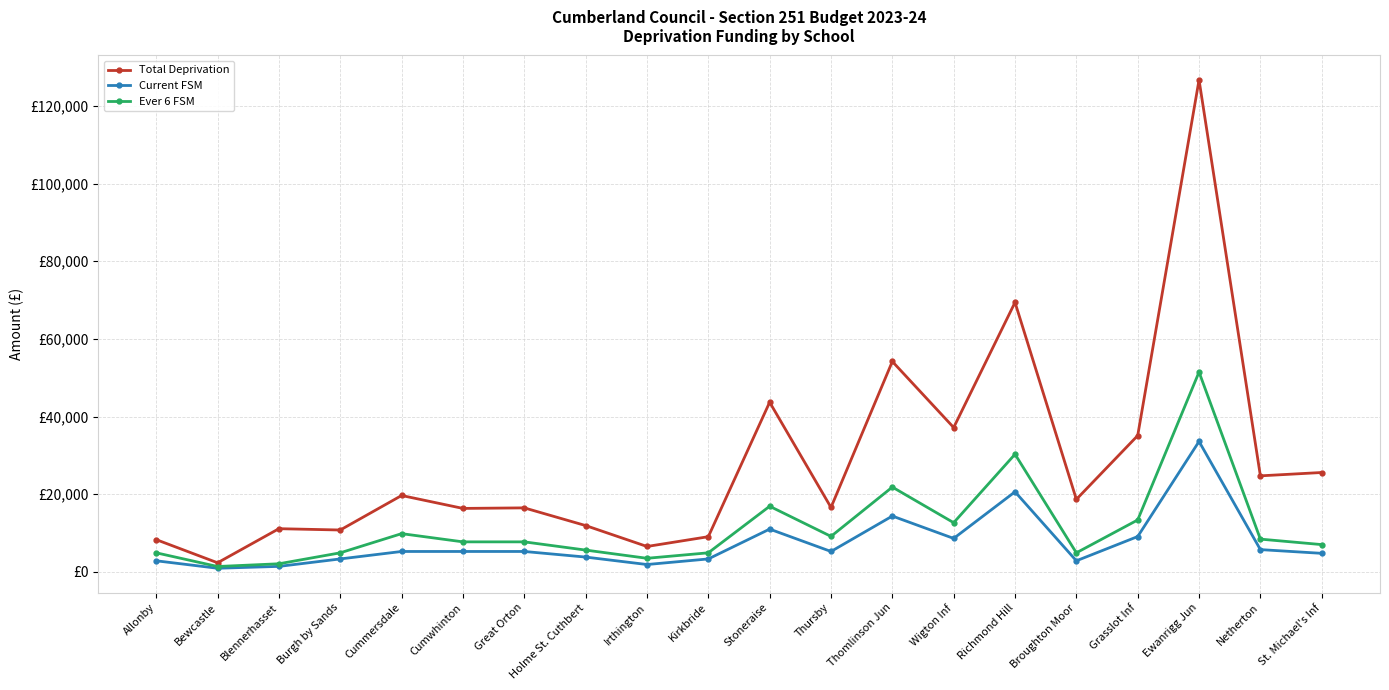

Does the chart have visible grid lines?

Yes